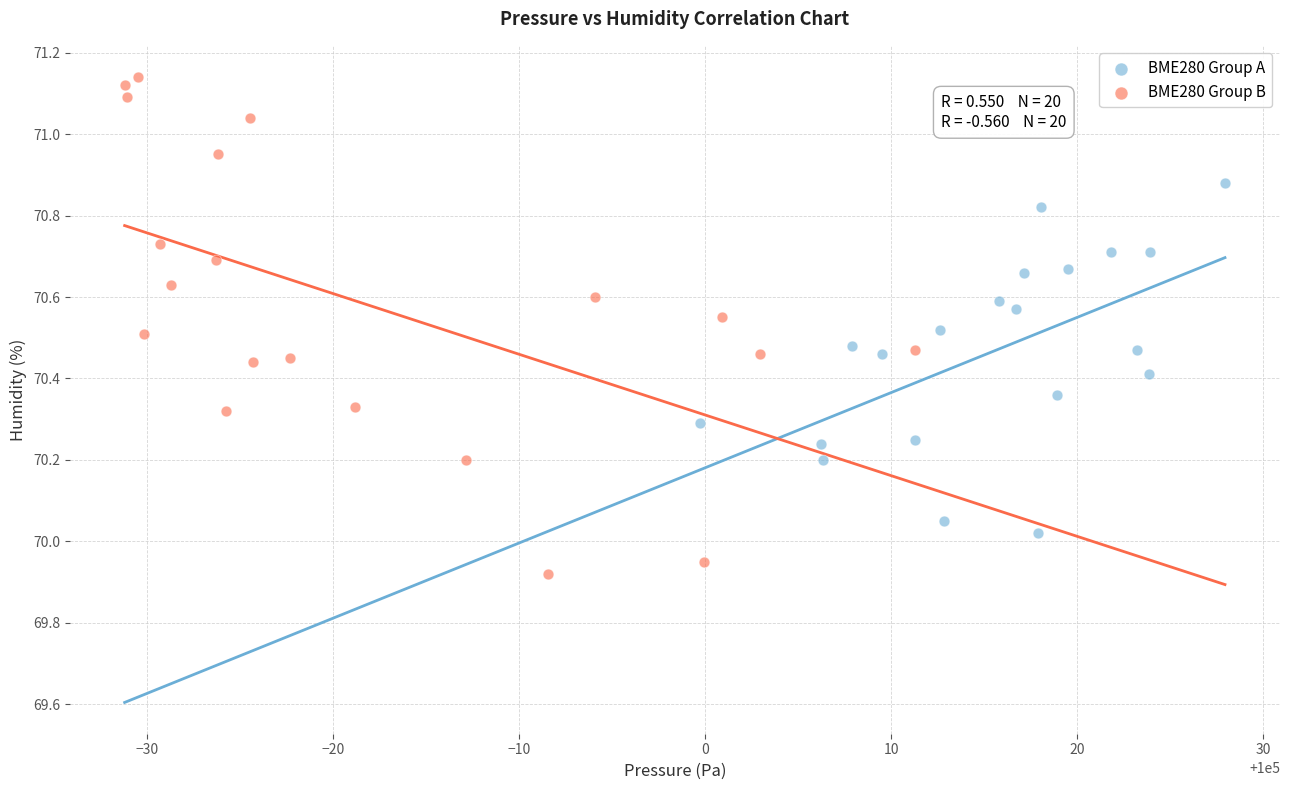

Which series contains the lowest Y value?

BME280 Group B